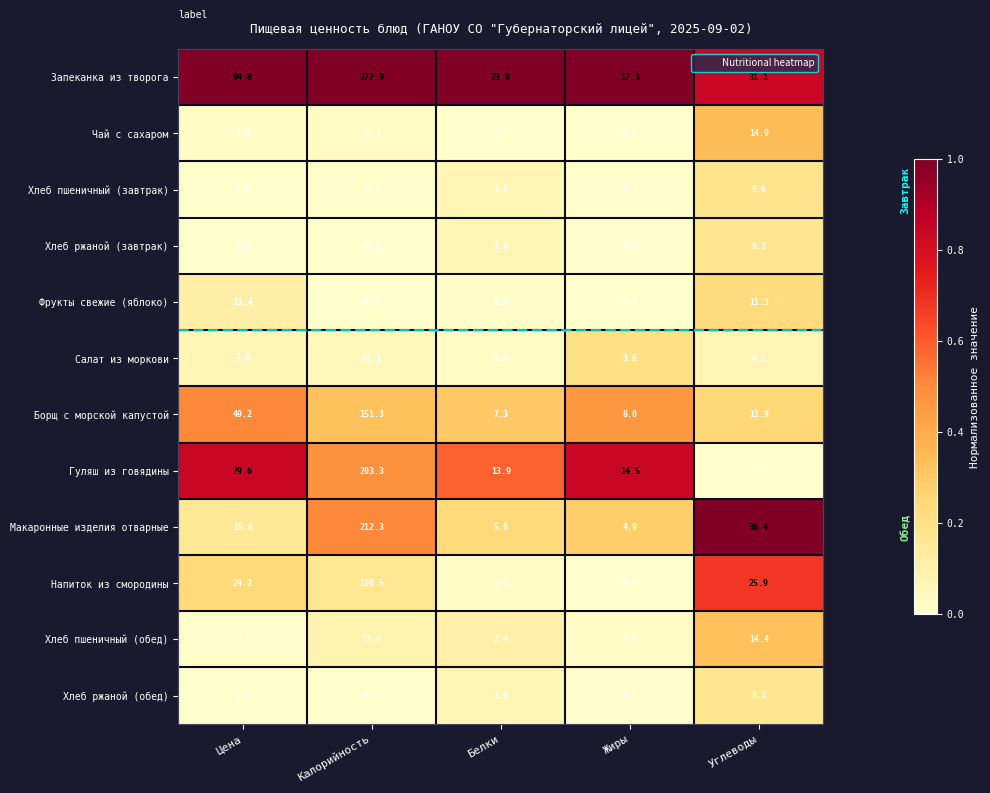

Which series has the largest total across all categories?

Запеканка из творога